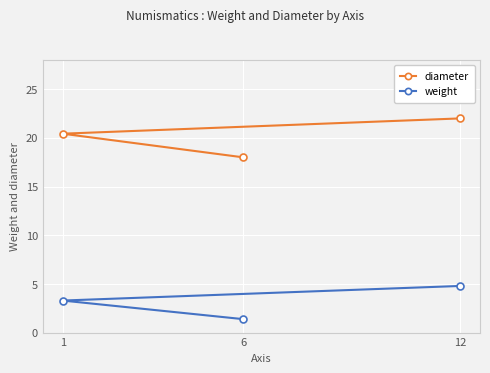

Which series has the widest spread of values?

diameter